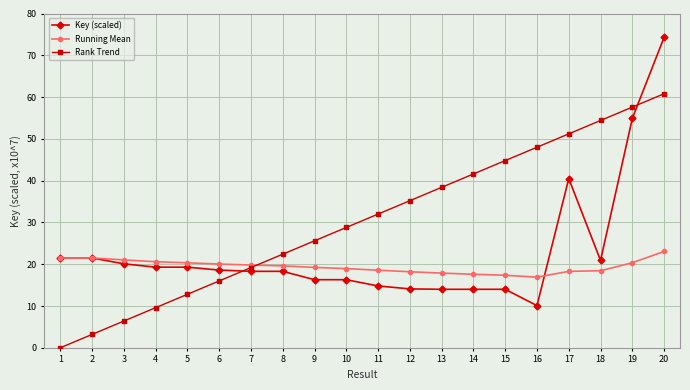

Which series changed the most between 9 and 20?

Key (scaled)